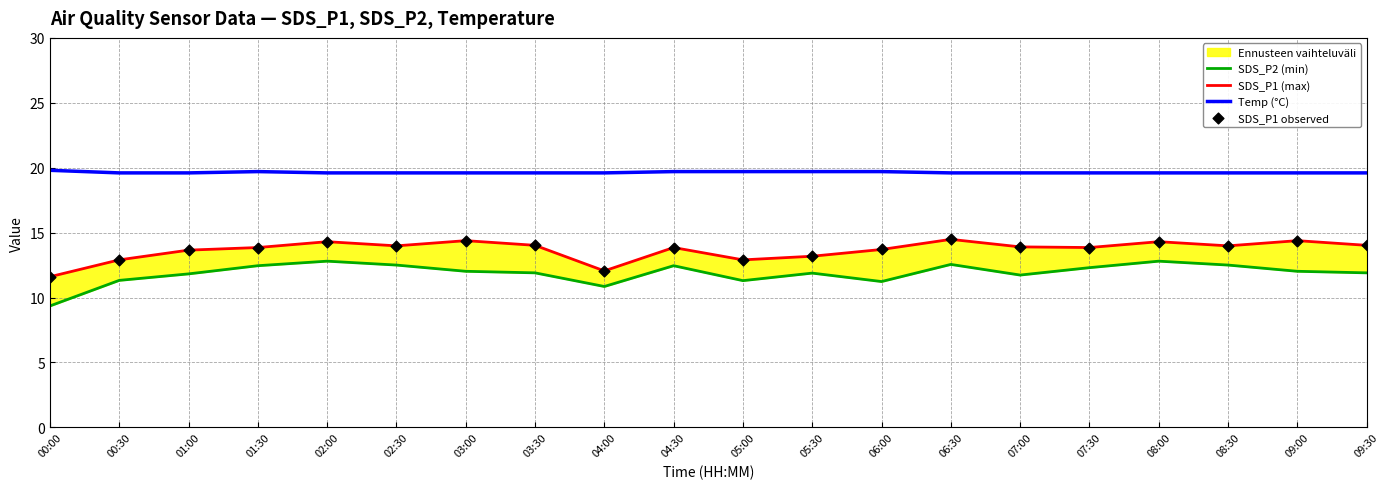

Which series contains the lowest Y value?

SDS_P2 (min)